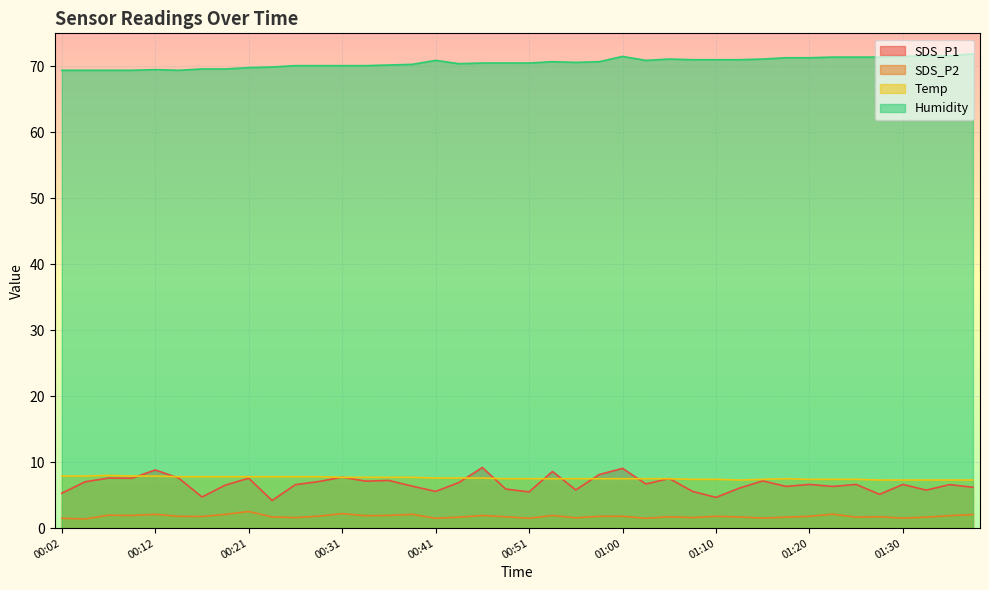

In SDS_P1, how many points are lower than both neighbors (excluding endpoints)?

13